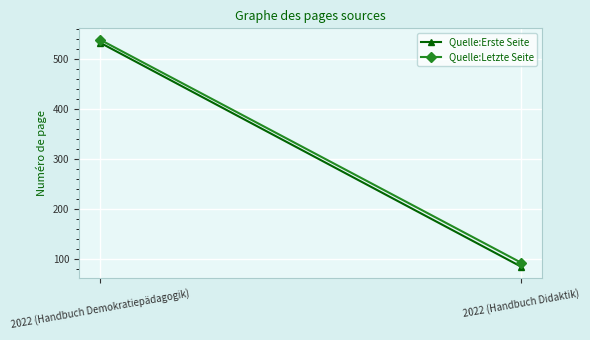

Reading left to right, extract all data points from this chart.

Quelle:Erste Seite: 2022 (Handbuch Demokratiepädagogik)=532	2022 (Handbuch Didaktik)=84
Quelle:Letzte Seite: 2022 (Handbuch Demokratiepädagogik)=538	2022 (Handbuch Didaktik)=92